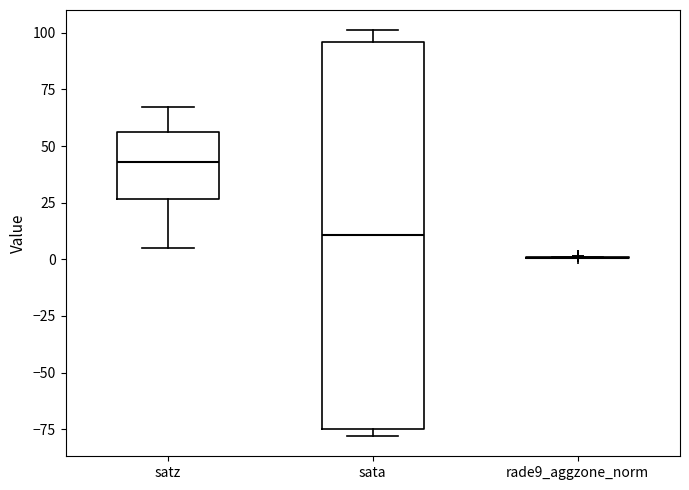

Comparing the boxes themselves (not the whiskers), which one is the tallest?

sata